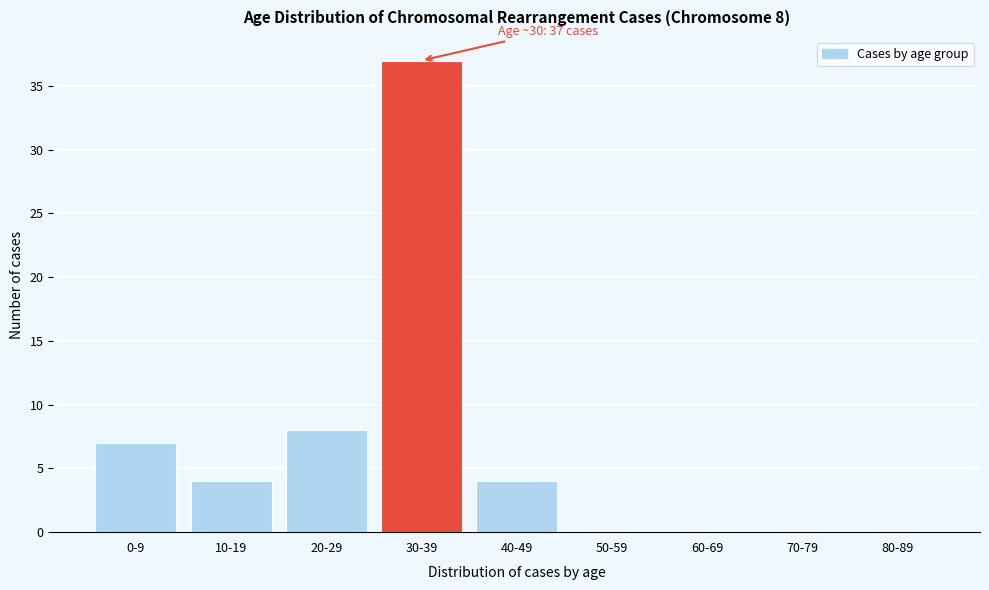

Reading right to left, what are all the values shown in this chart?

80-89=0	70-79=0	60-69=0	50-59=0	40-49=4	30-39=37	20-29=8	10-19=4	0-9=7